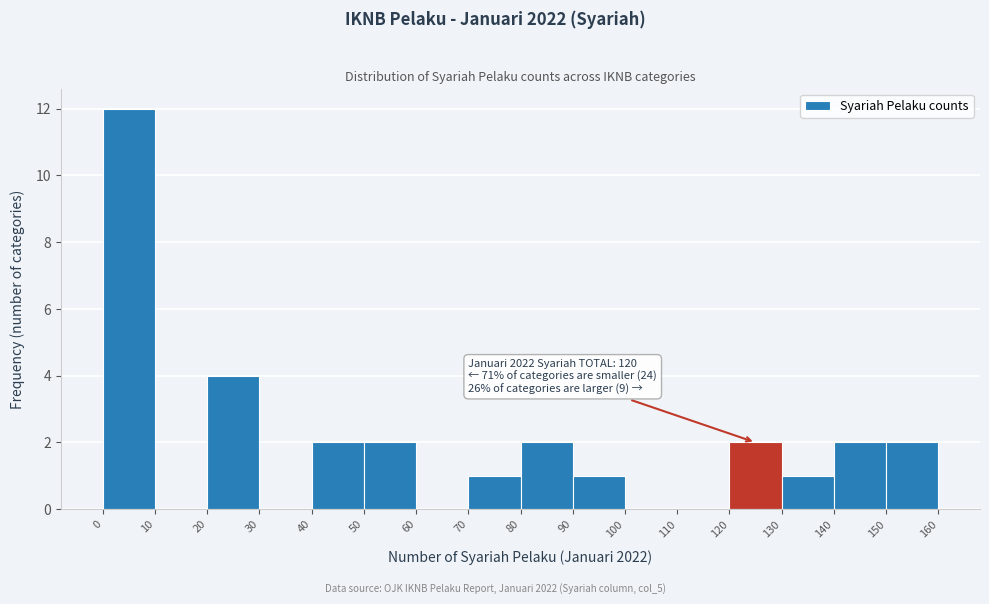

Which range on the x-axis has the tallest bar?

0 to 10